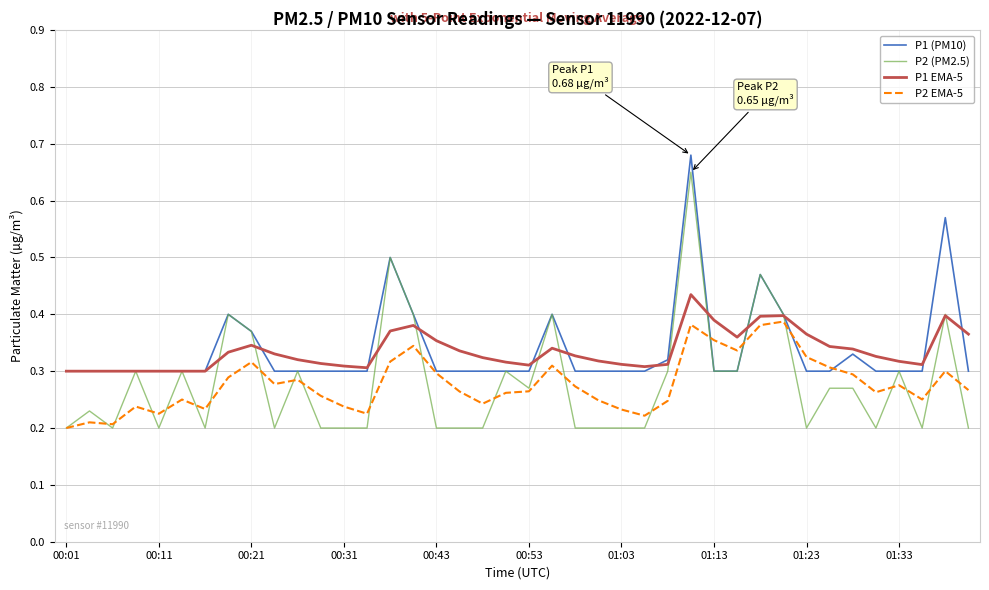

How many distinct data groups are displayed?

4